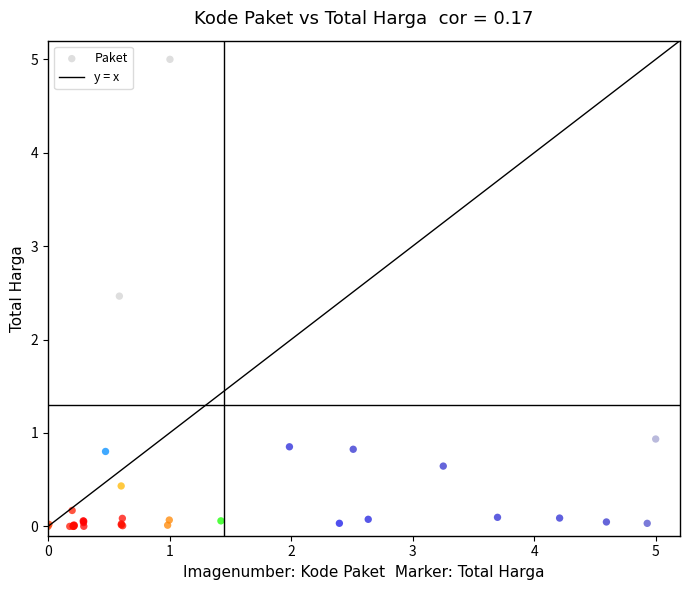

What Y value in the scatter plot is closest to 2?

2.5